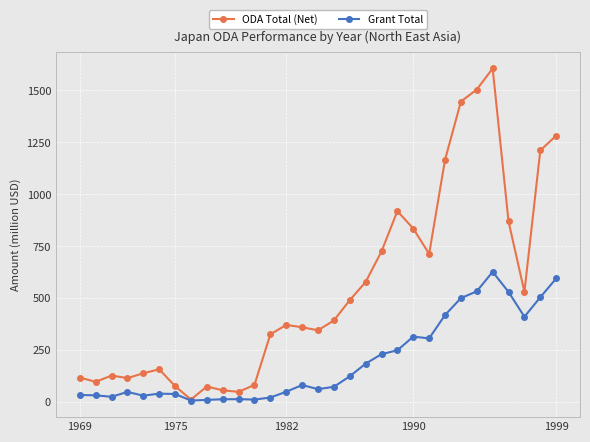

True or false: Grant Total has more than 0 points higher than both neighbors.

True